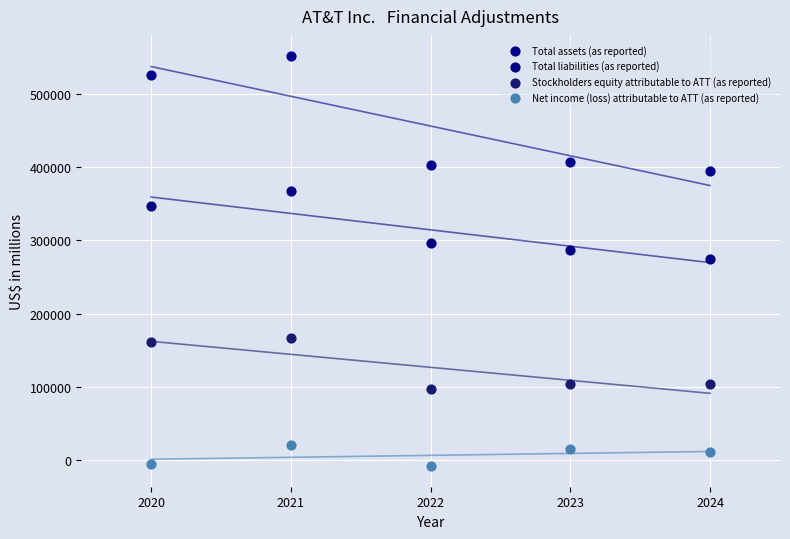

What are all the series names shown in the legend?

Total assets (as reported), Total liabilities (as reported), Stockholders equity attributable to ATT (as reported), Net income (loss) attributable to ATT (as reported)